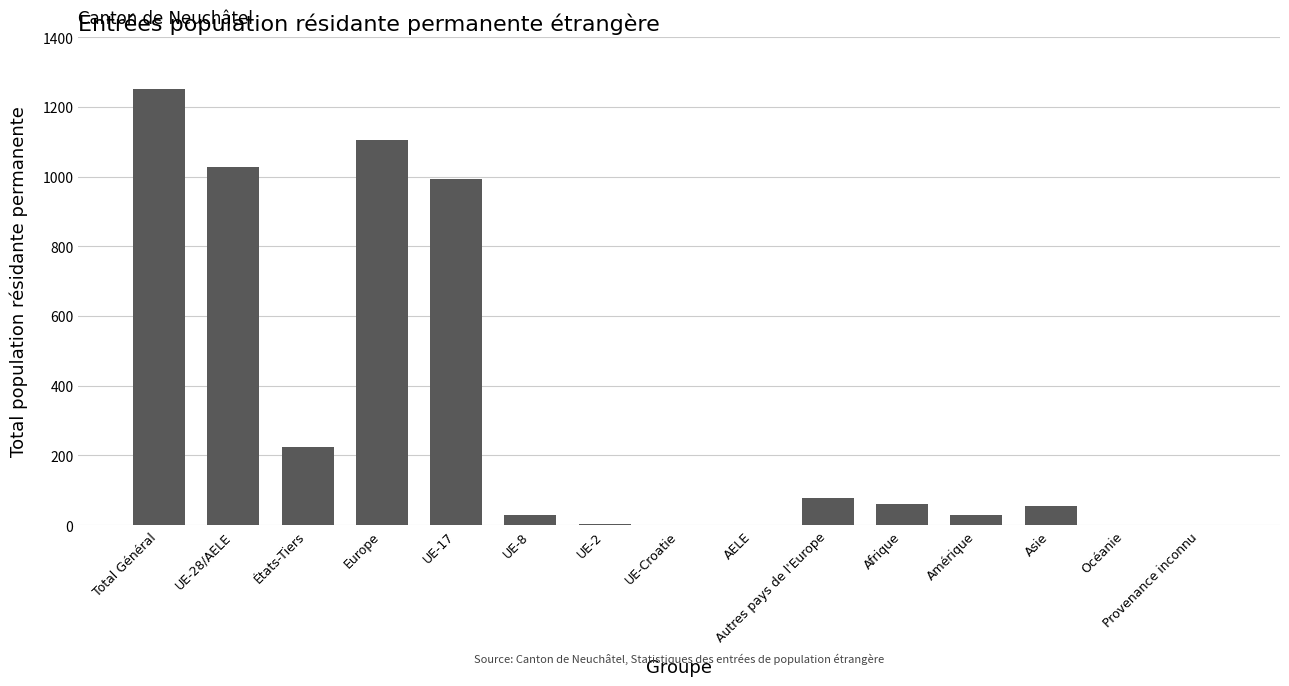

Are the bars horizontal?

No